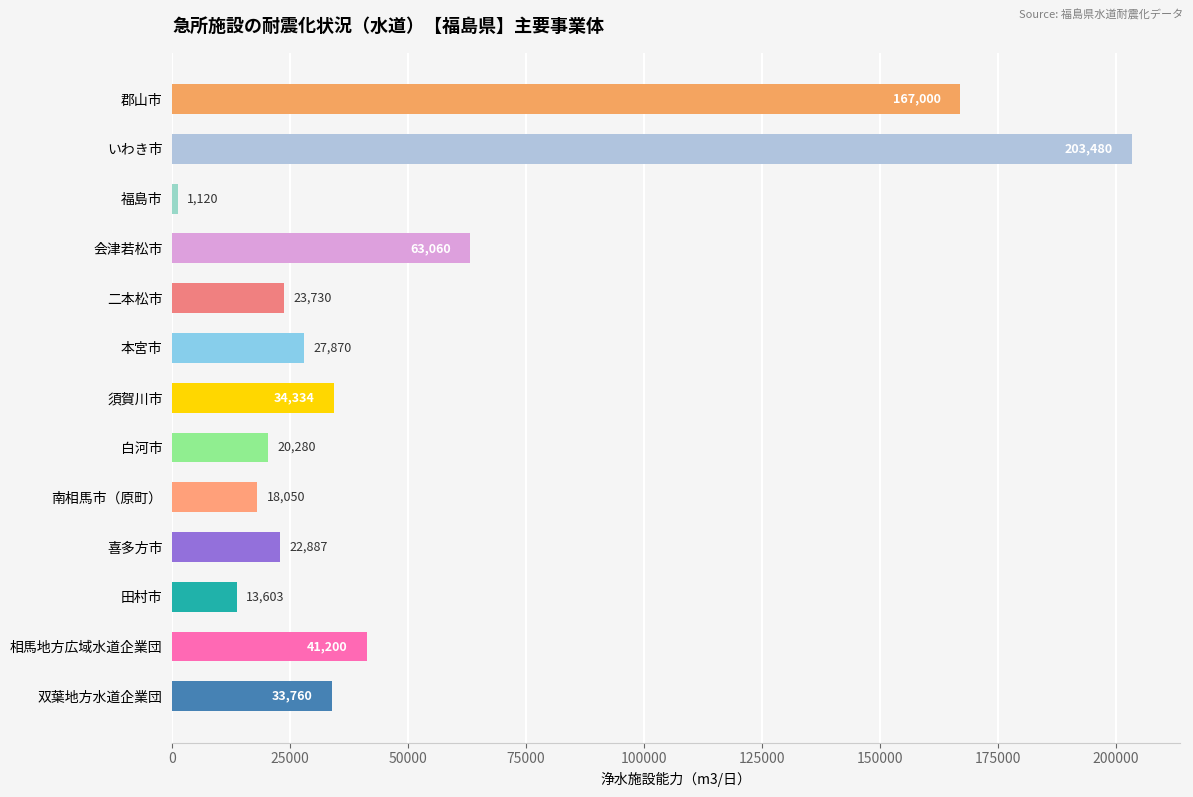

Reading bottom to top, extract all data points from this chart.

33760	41200	13603	22887	18050	20280	34334	27870	23730	63060	1120	203480	167000